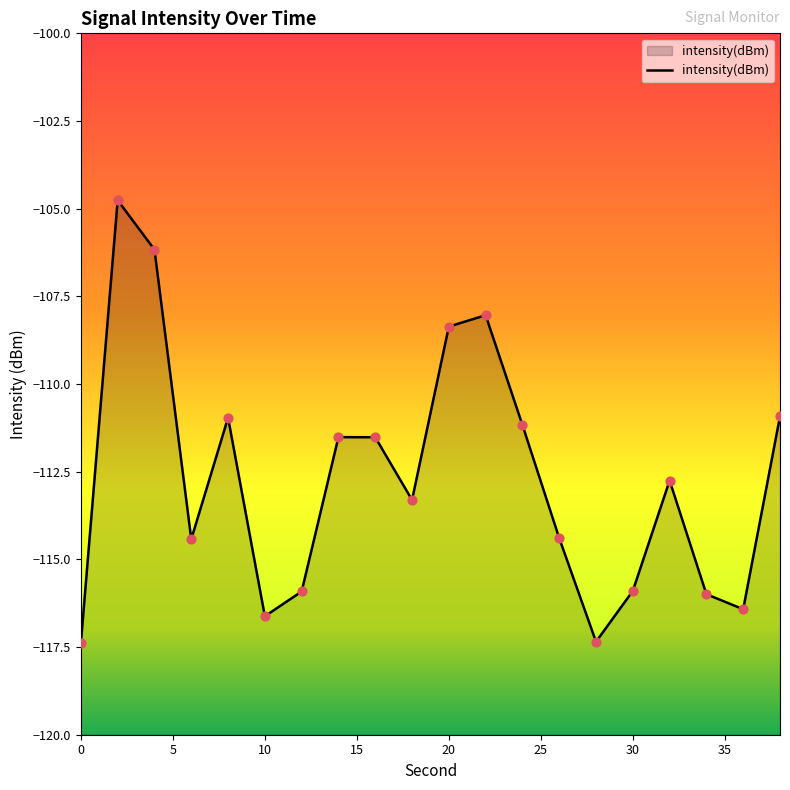

What is the change in value from 18 to 36?

-3.1